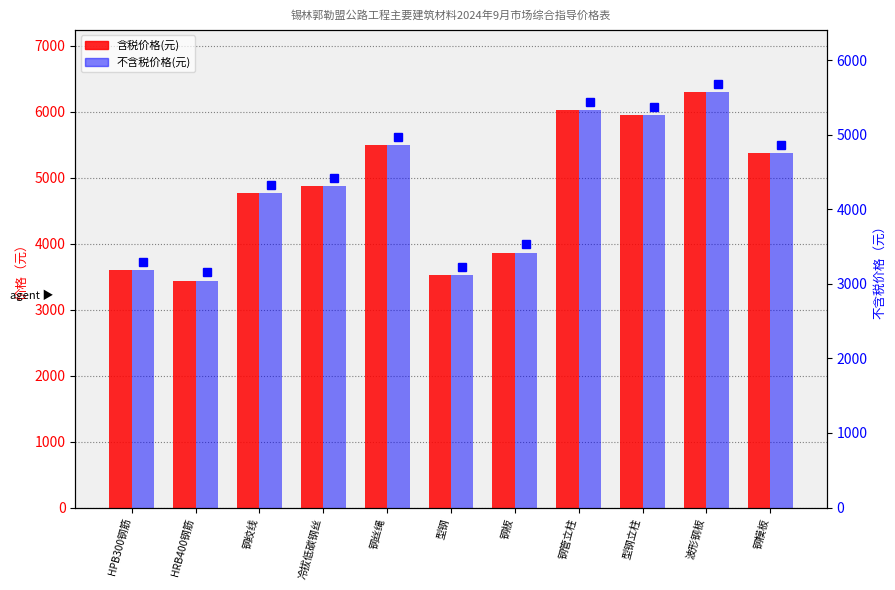

At which category is the sum across all series the highest?

波形钢板